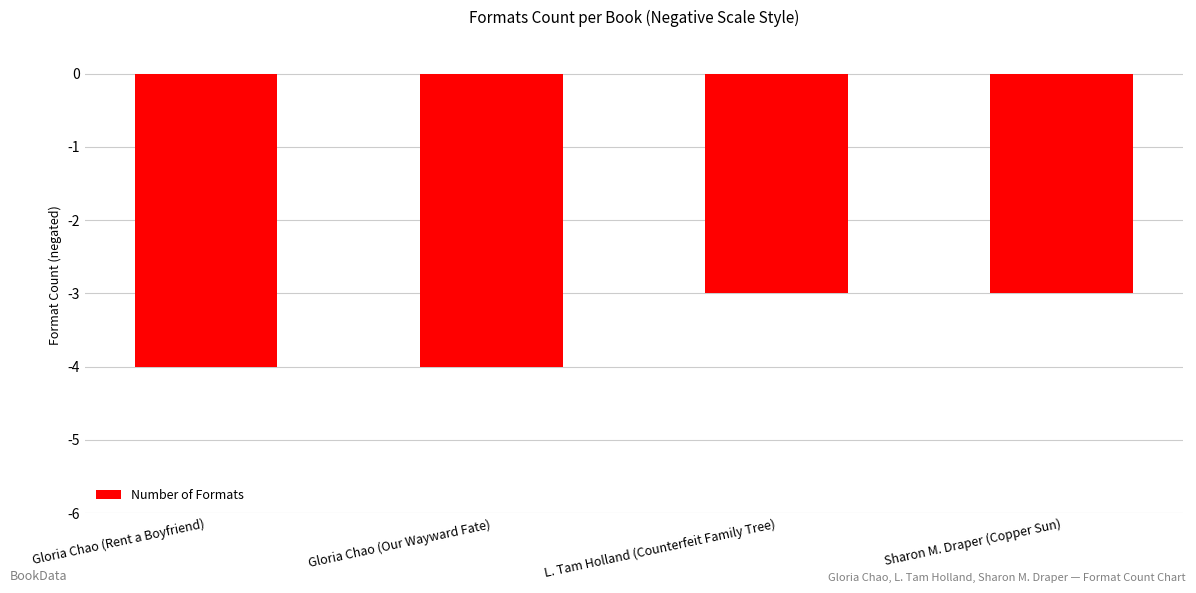

What is the sum of all values?

-14